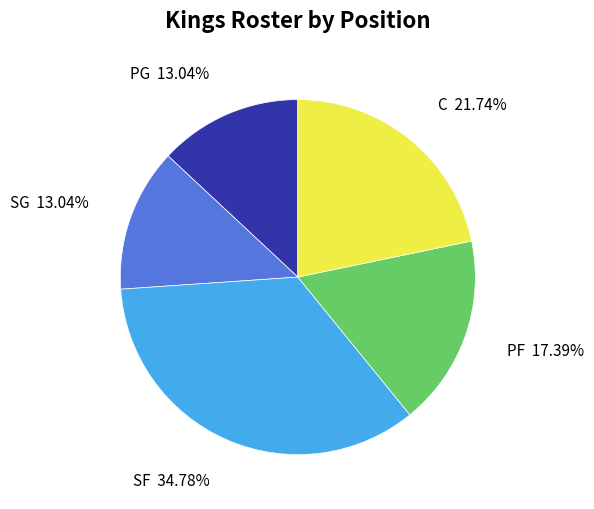

Does any single category account for the majority?

No